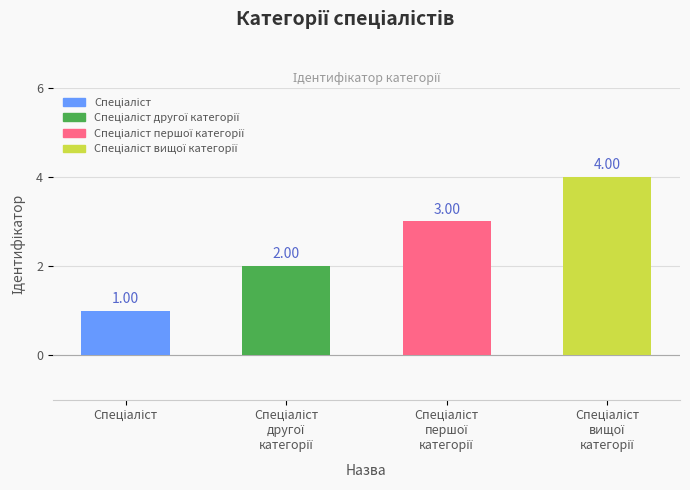

Rank the categories by value from highest to lowest.

Спеціаліст
вищої
категорії, Спеціаліст
першої
категорії, Спеціаліст
другої
категорії, Спеціаліст